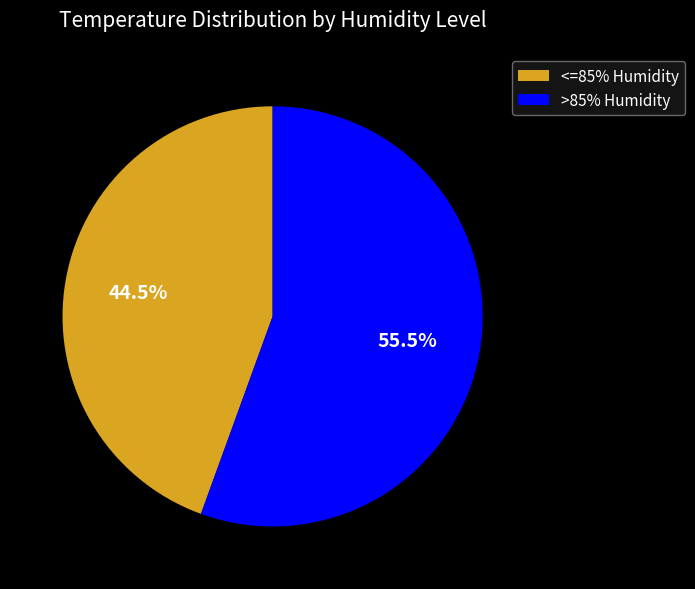

What percentage do >85% Humidity and <=85% Humidity together represent?

100.0%